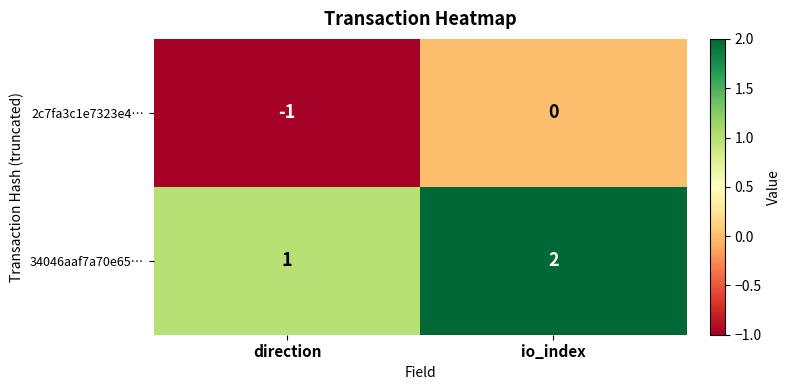

Rank the series by their maximum value, from lowest to highest.

2c7fa3c1e7323e4…, 34046aaf7a70e65…